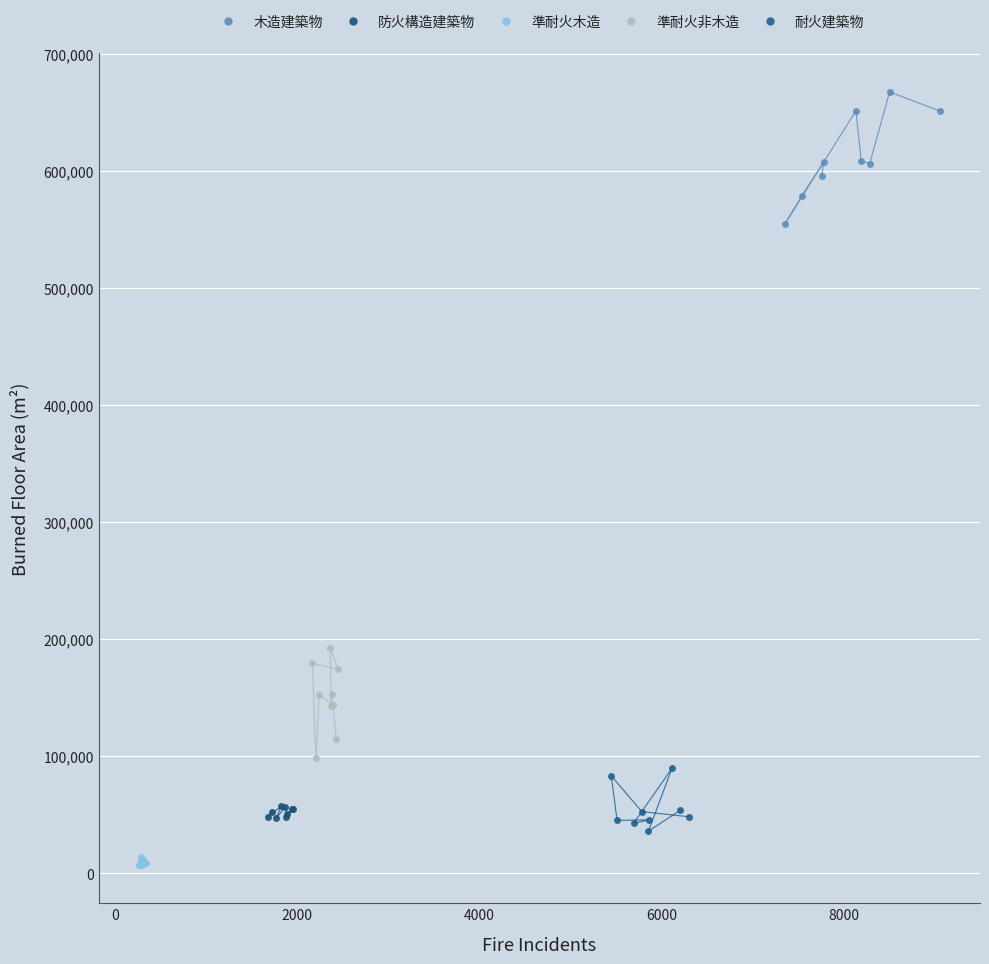

Which series reaches the maximum Y coordinate?

木造建築物